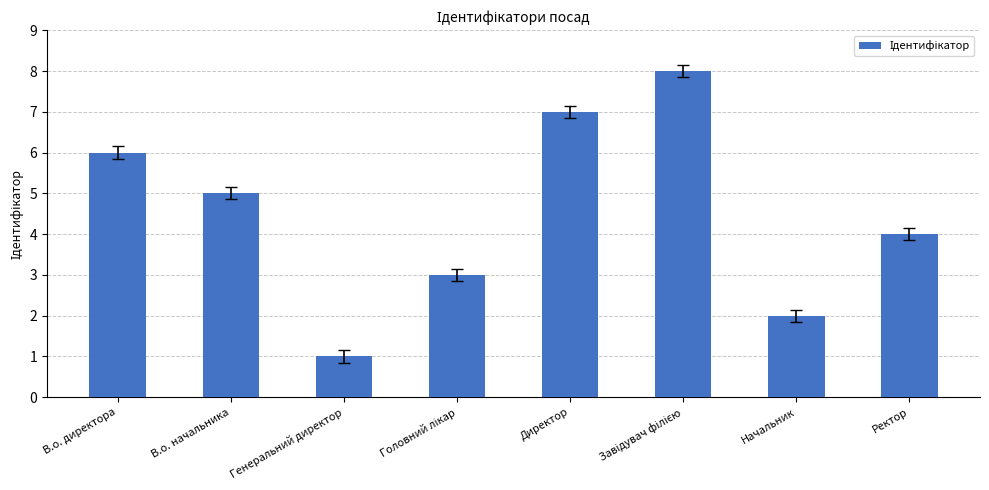

What is the difference between the maximum and minimum values?

7